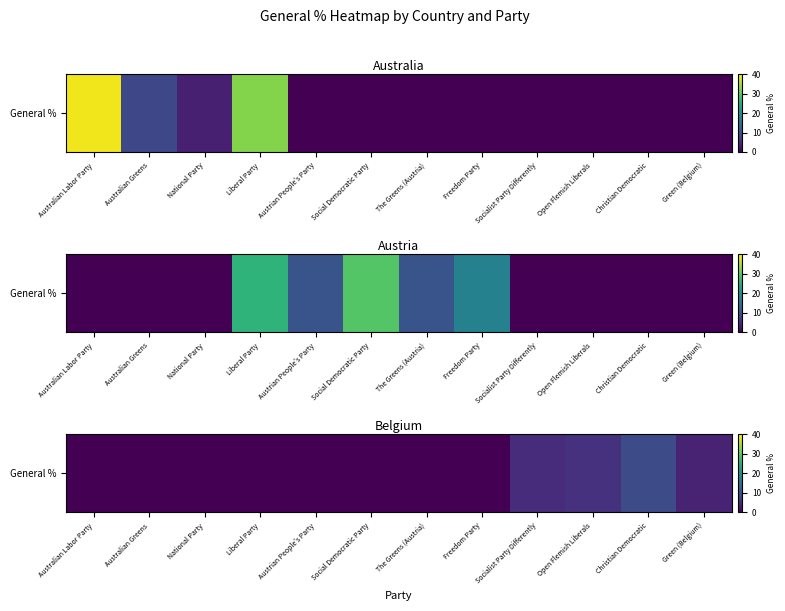

How many distinct data groups are displayed?

1